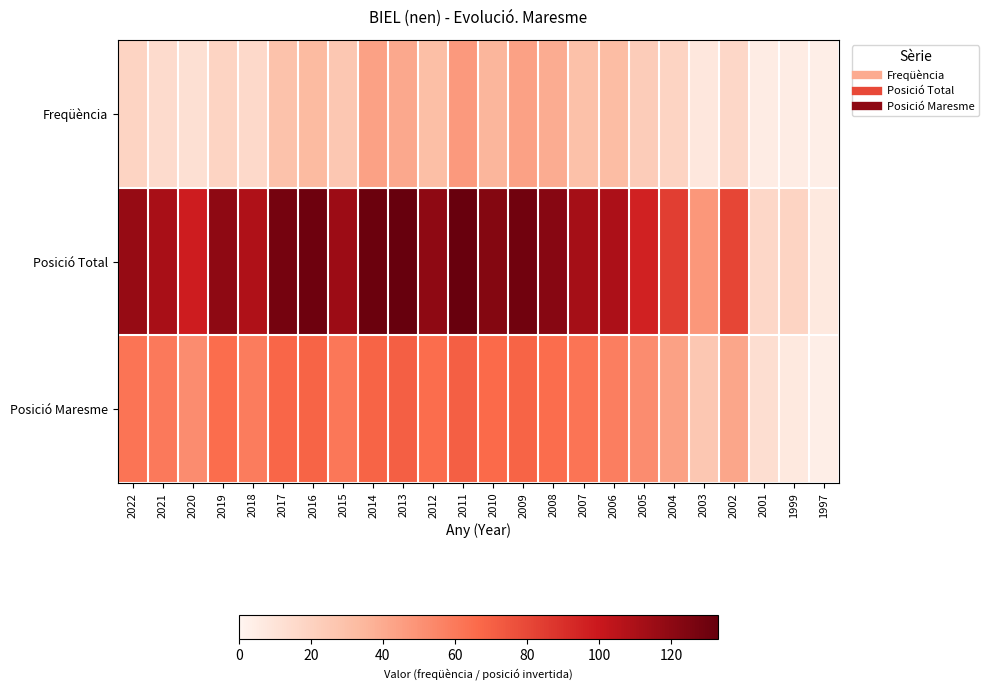

Which series changed the most between 2010 and 2004?

Posició Total